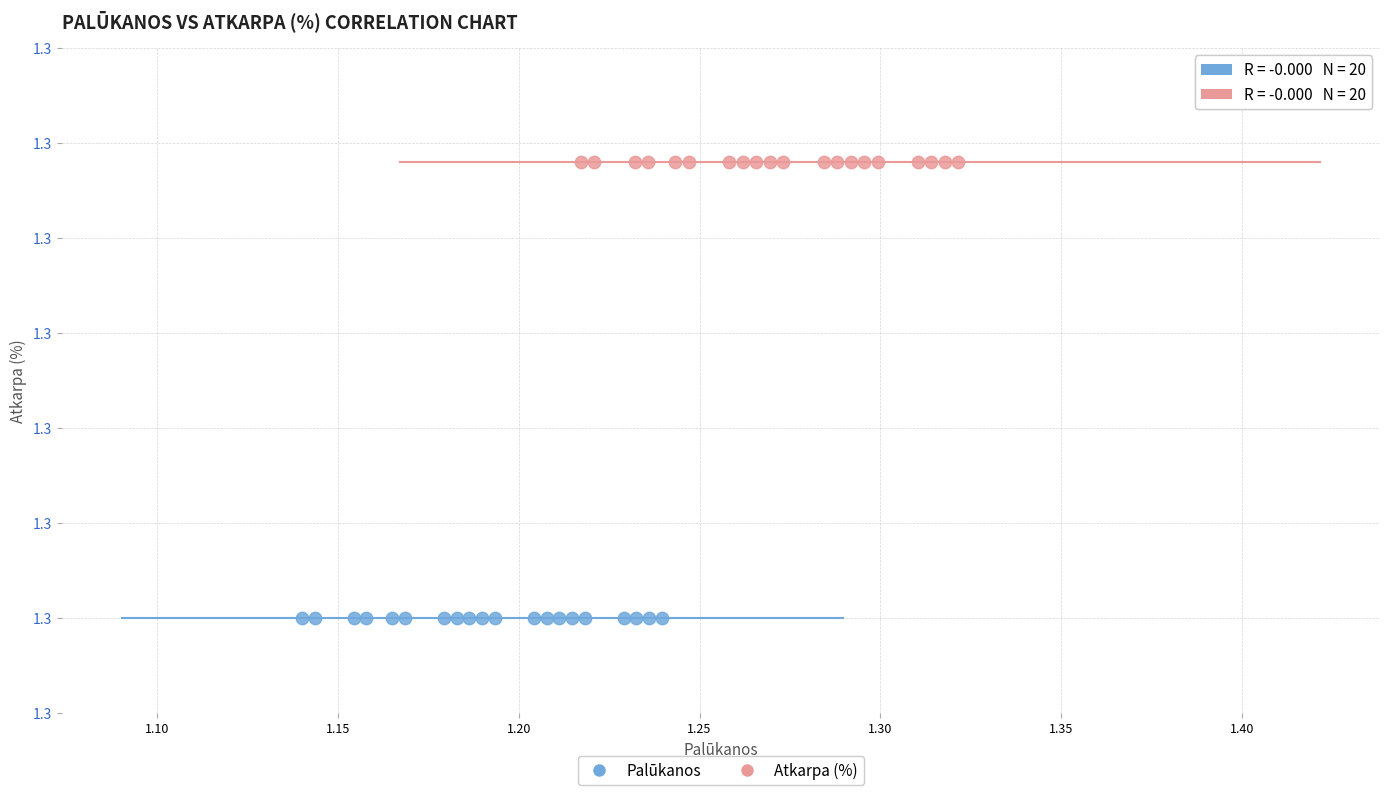

What are all the series names shown in the legend?

Palūkanos, Atkarpa (%)